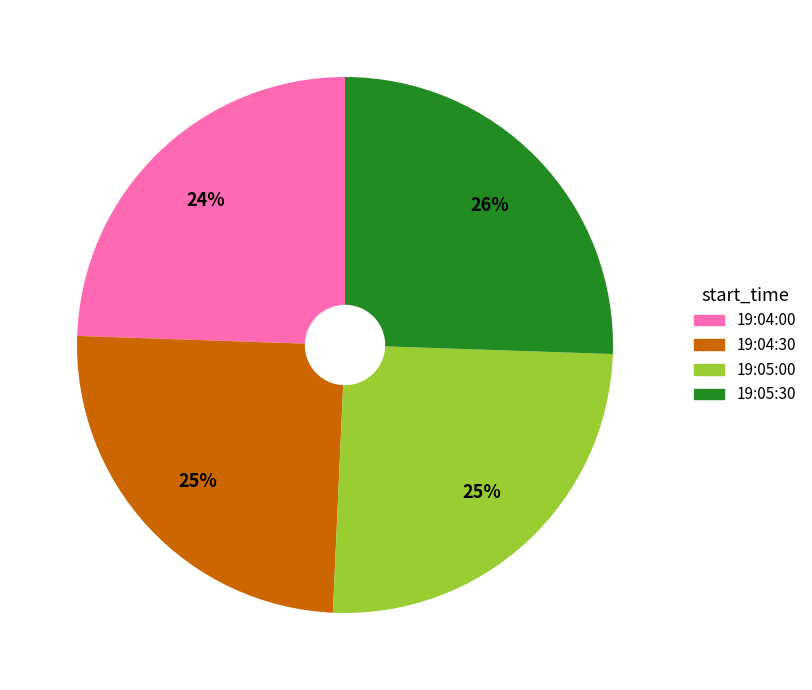

To the nearest percent, what is the combined percentage of 19:04:30 and 19:04:00?

49%